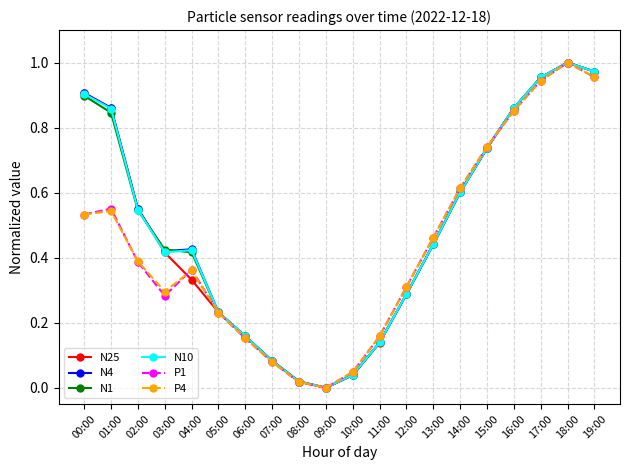

What is the label of the 15th point from the right?

05:00